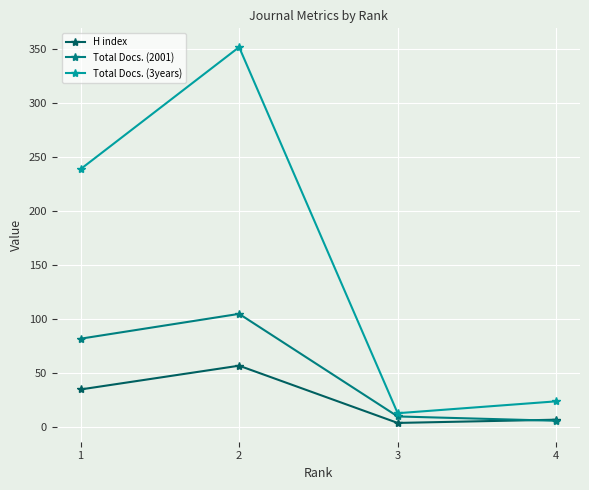

Which series has the largest total across all categories?

Total Docs. (3years)